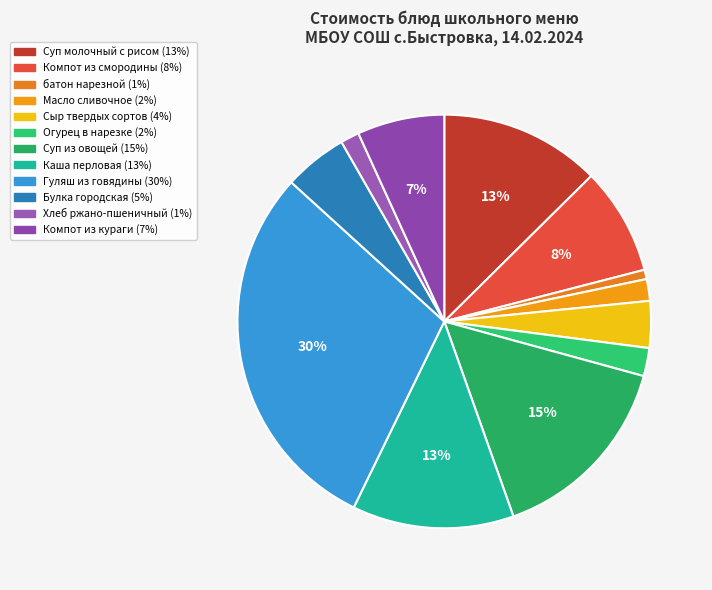

To the nearest percent, what is the combined percentage of Суп из овощей and Суп молочный с рисом?

28%